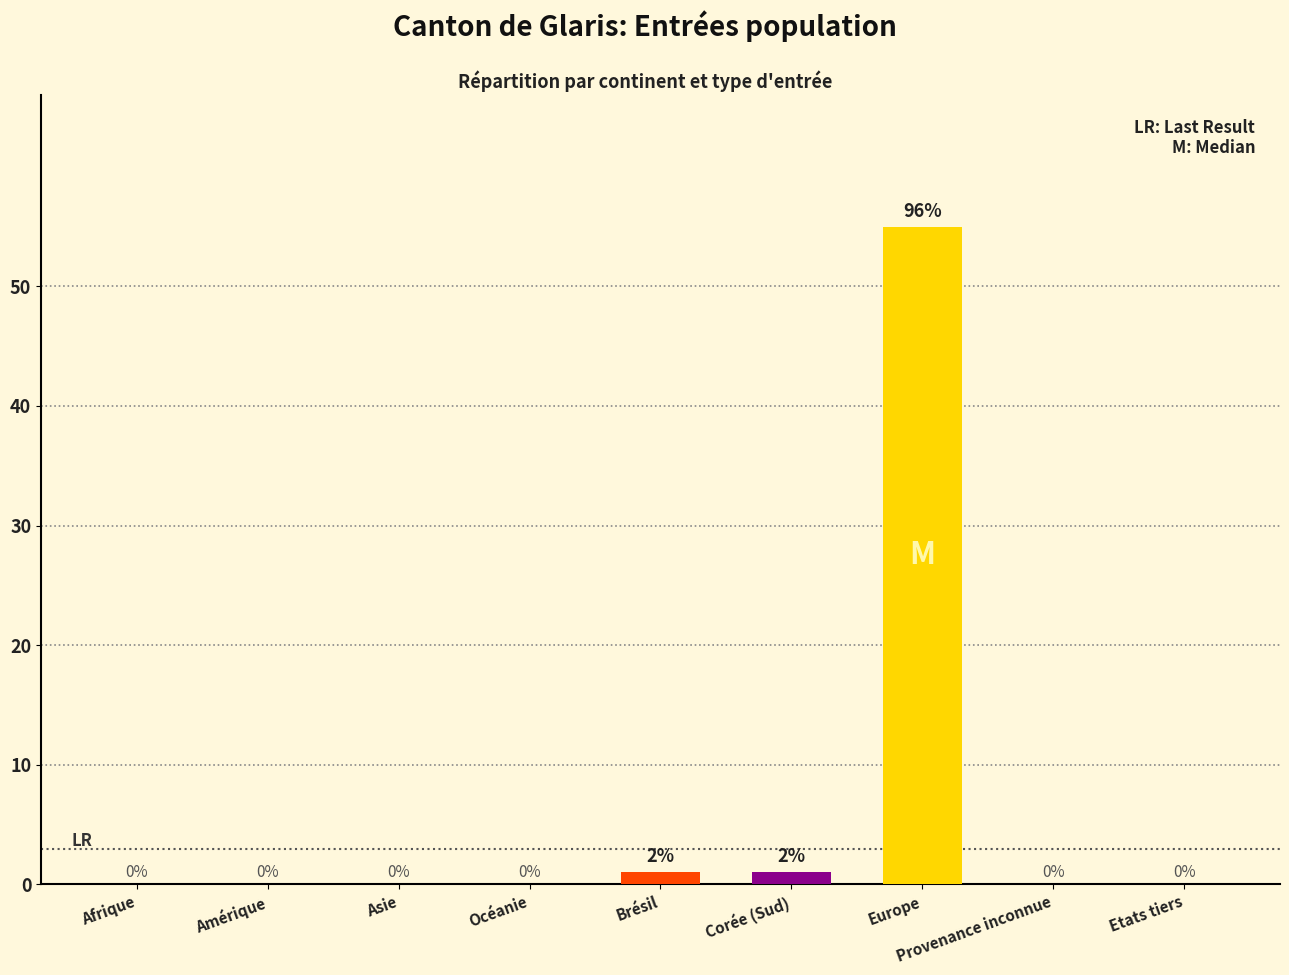

How many positive values are there?

3